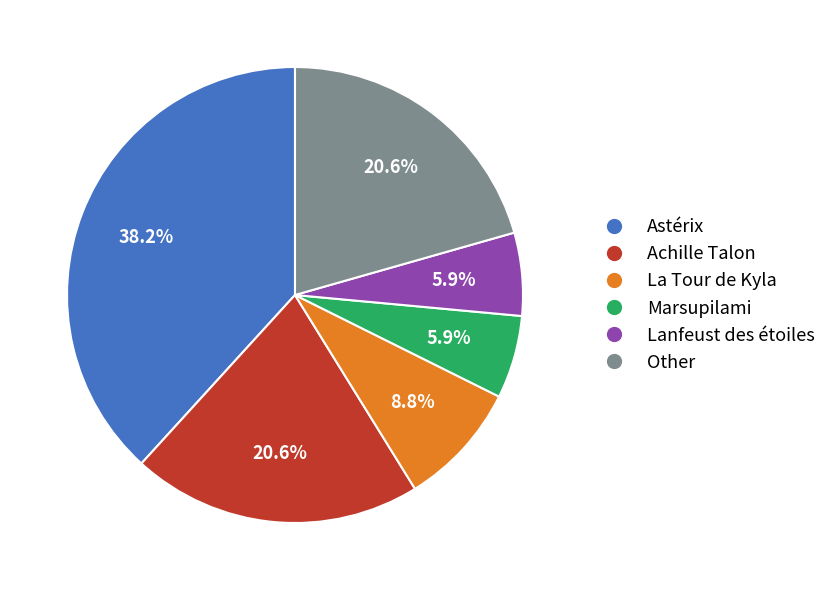

Does Marsupilami account for over 50% of the chart?

No